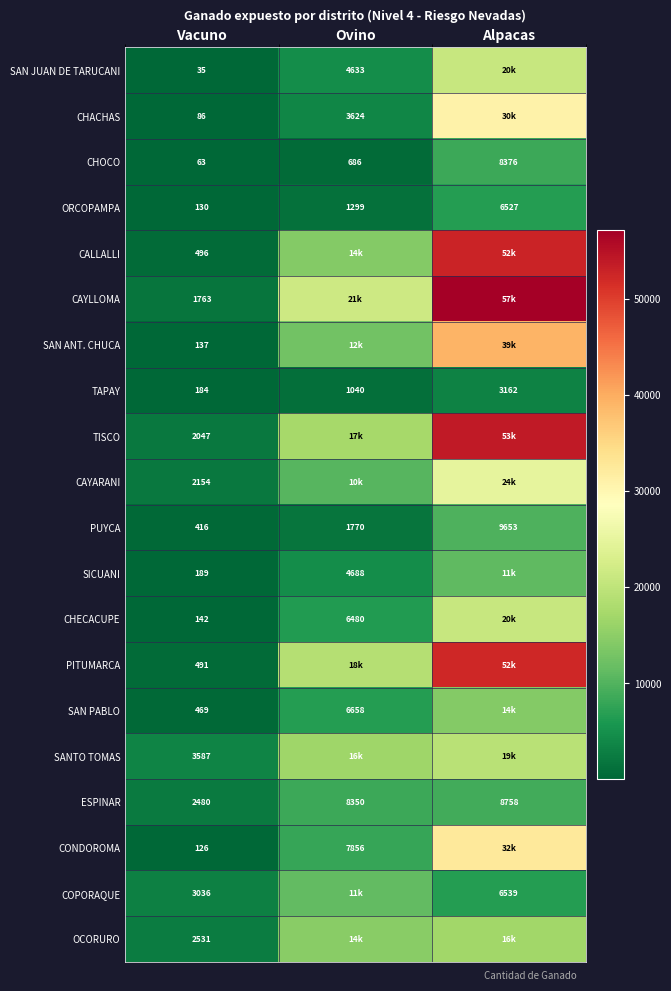

Is the value of CHOCO at Alpacas greater than the value of SAN JUAN DE TARUCANI at Ovino?

Yes